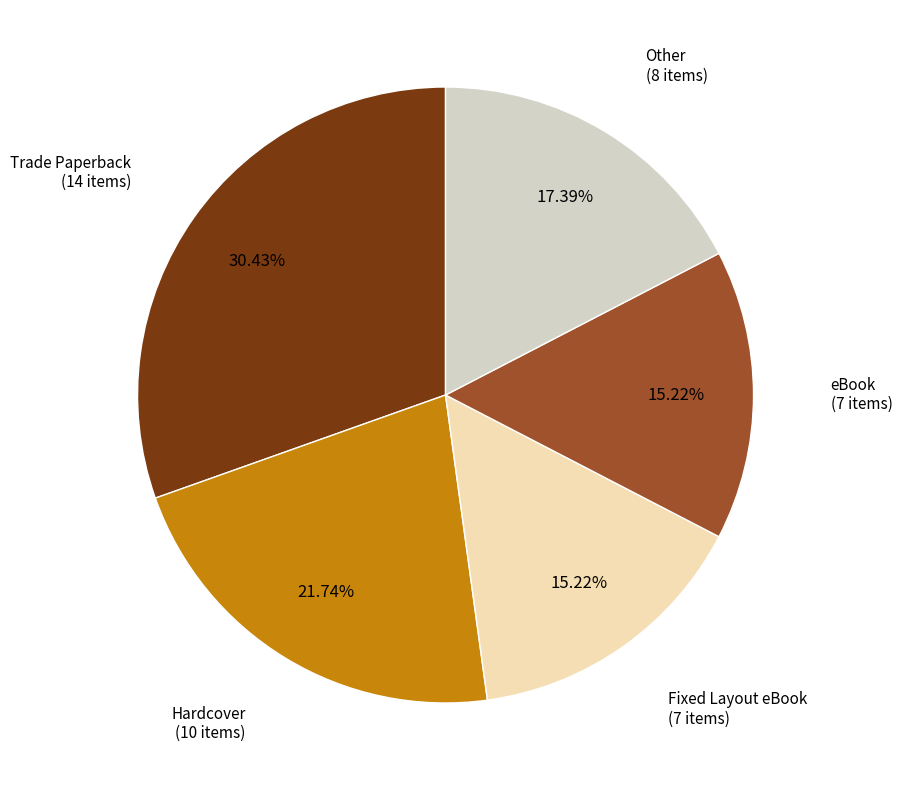

Is there a majority slice in this chart?

No